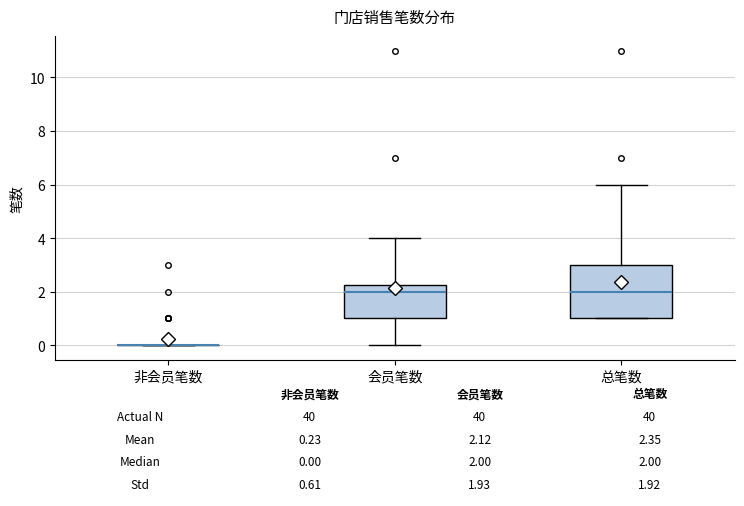

Which box is the tallest, from its lower edge to its upper edge?

总笔数